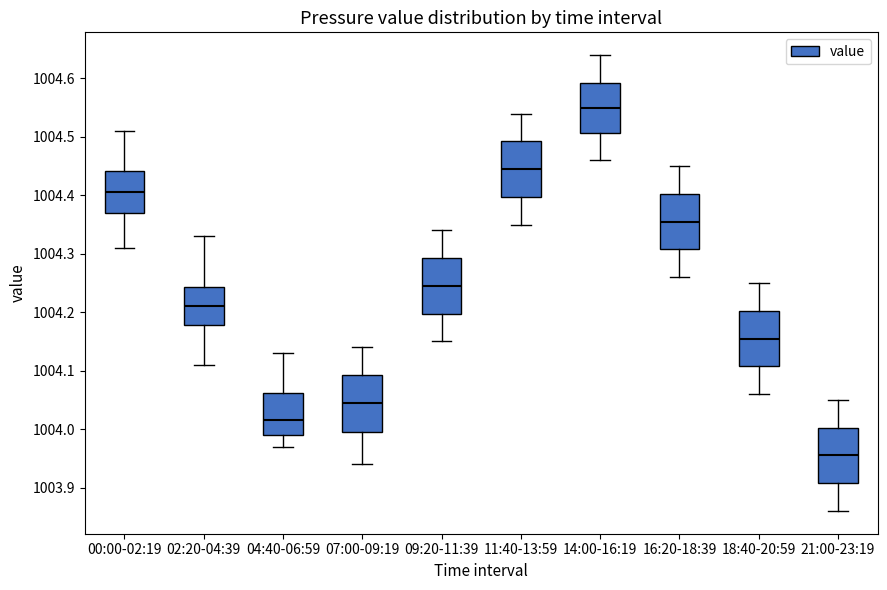

Which box has the highest median line?

14:00-16:19